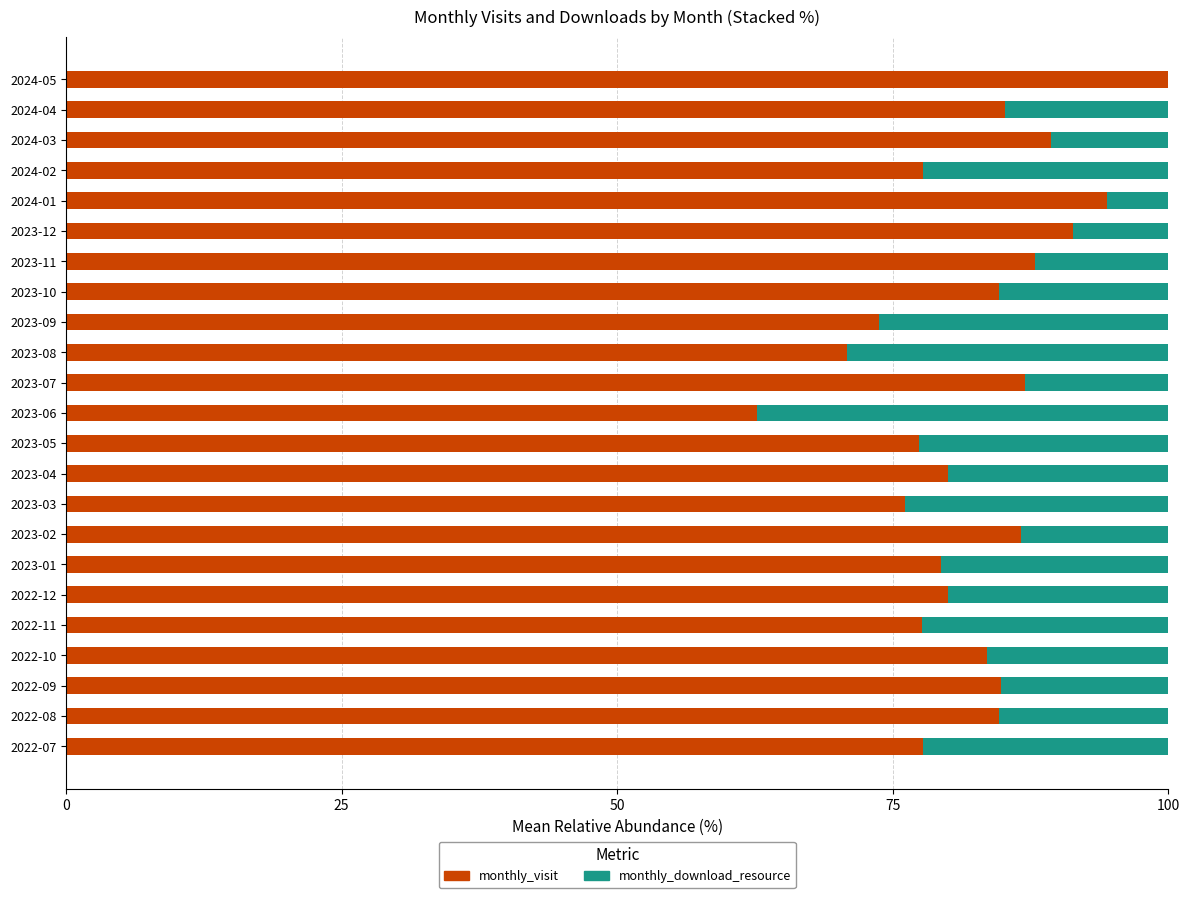

What is the maximum value for monthly_visit?

100.0